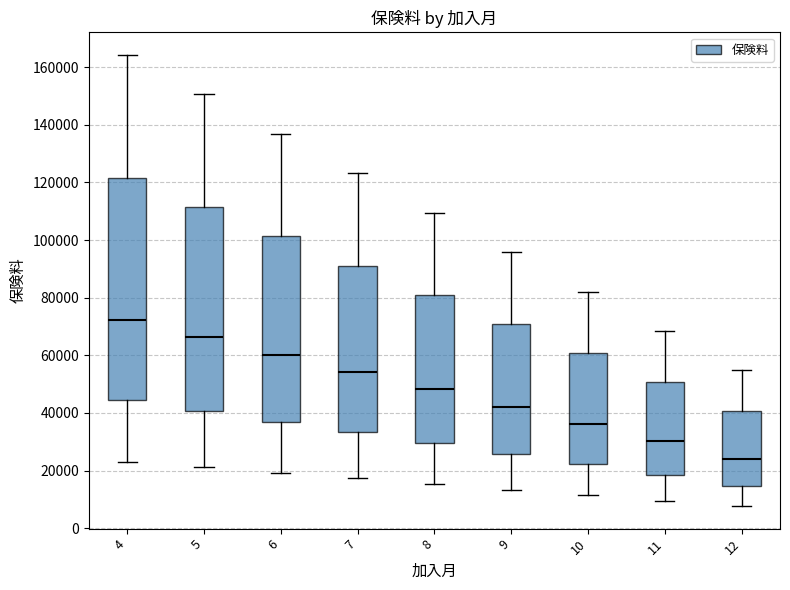

Comparing the boxes themselves (not the whiskers), which one is the tallest?

4